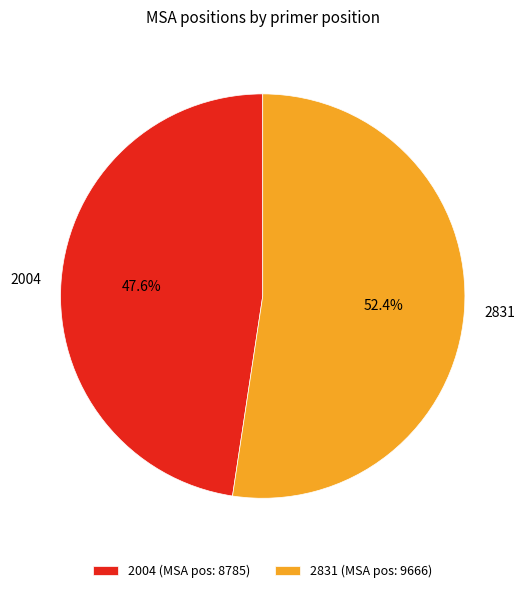

Between 2004 and 2831, which is larger?

2831